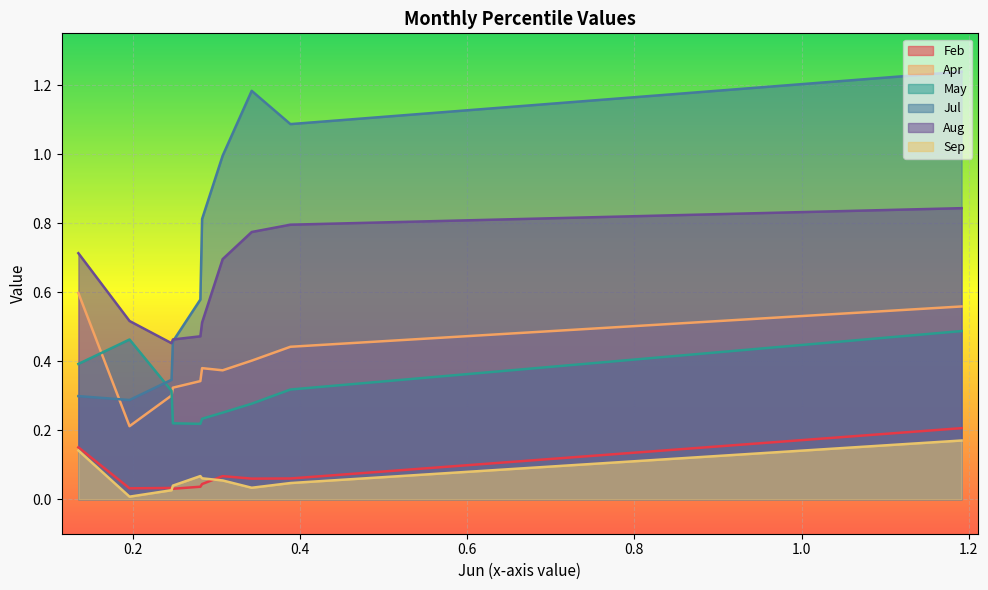

Which series has the widest spread of values?

Jul